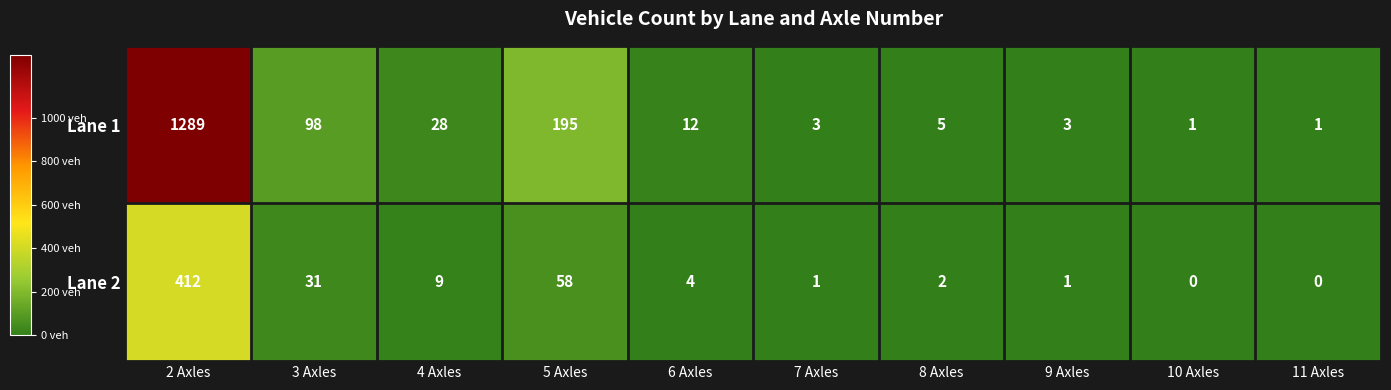

What is the difference between the highest and lowest values at 2 Axles?

877